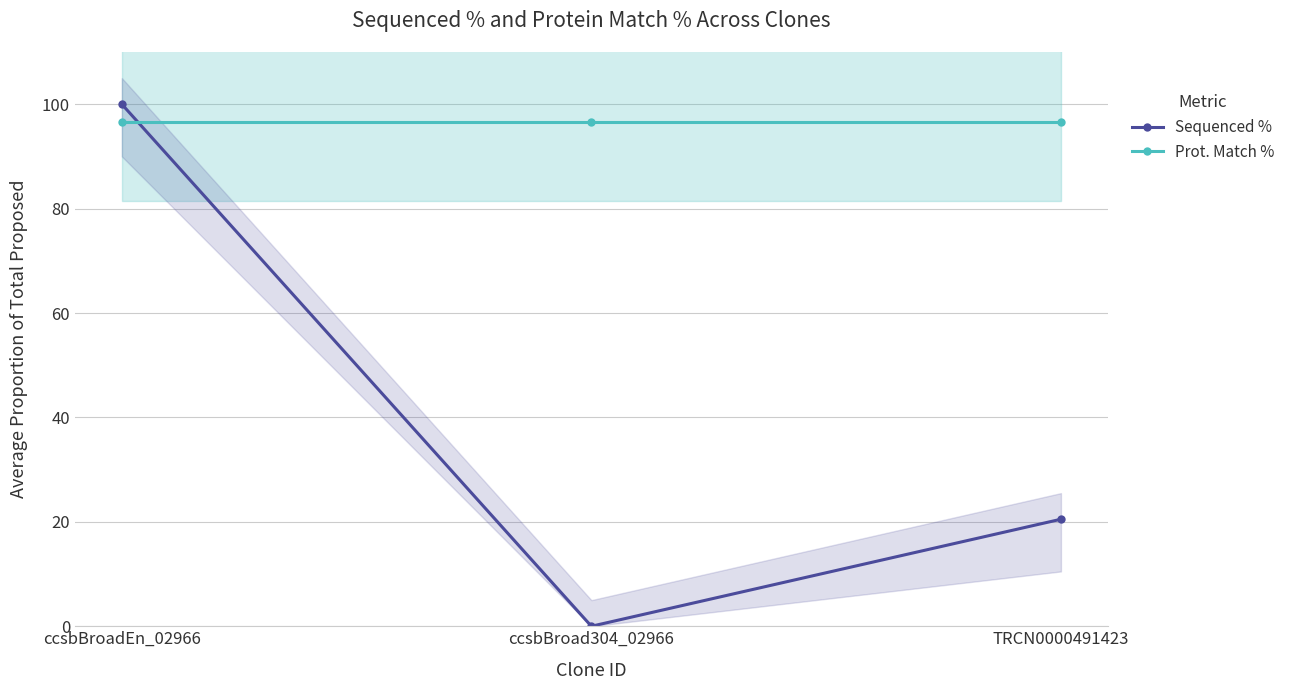

How many data points does each series have?

3